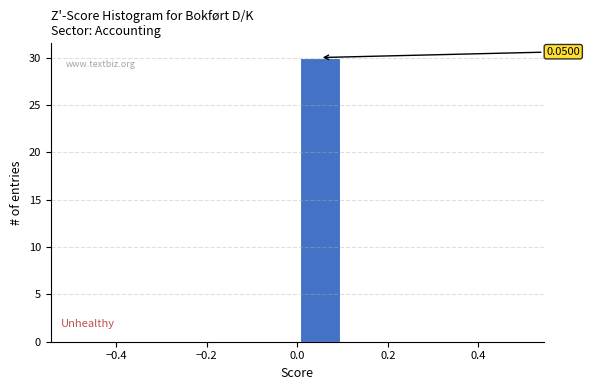

Which range on the x-axis has the tallest bar?

0.0 to 0.1